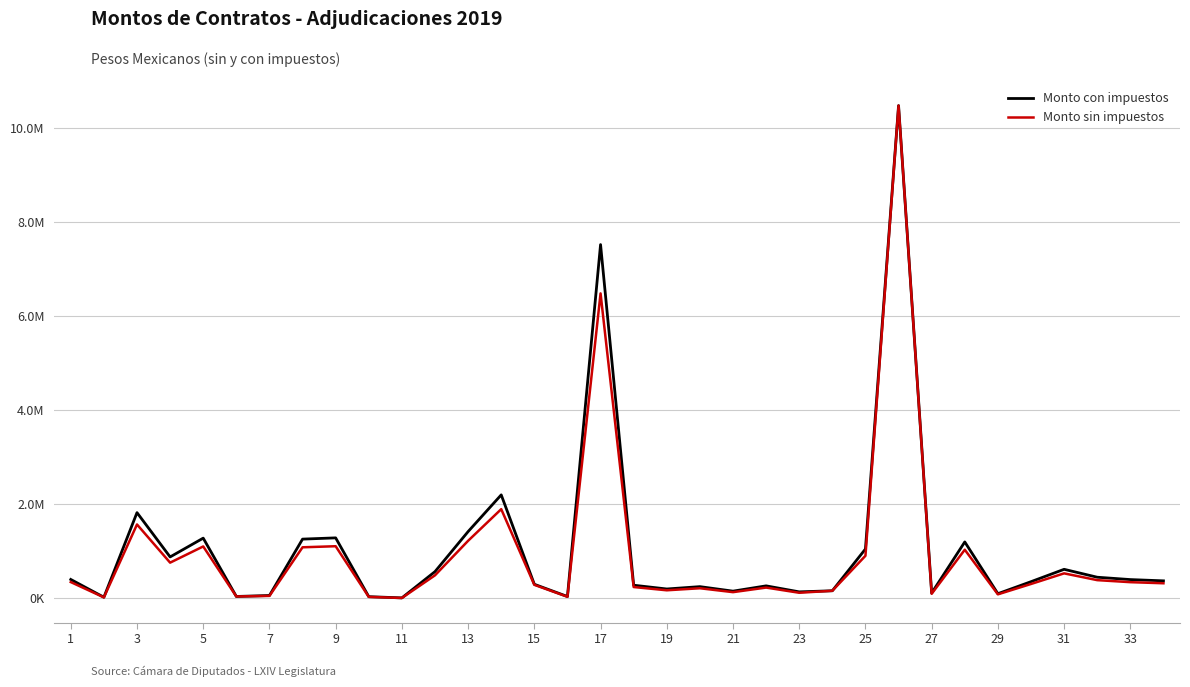

What are all the series names shown in the legend?

Monto con impuestos, Monto sin impuestos